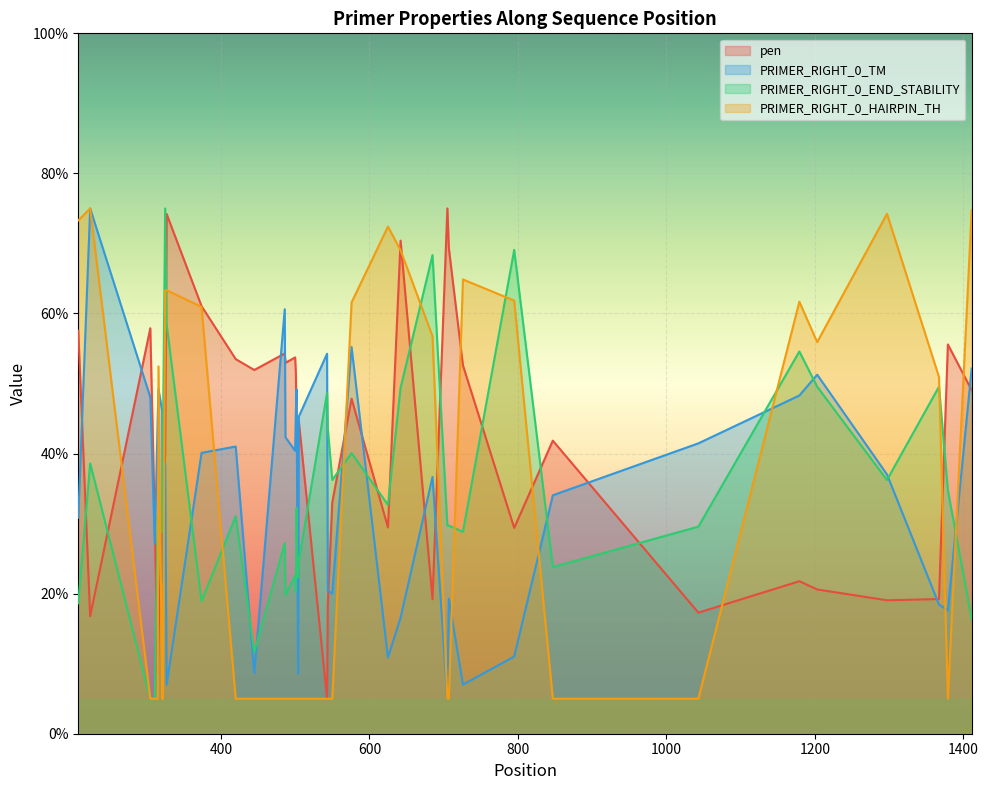

At which category is the sum across all series the highest?

325